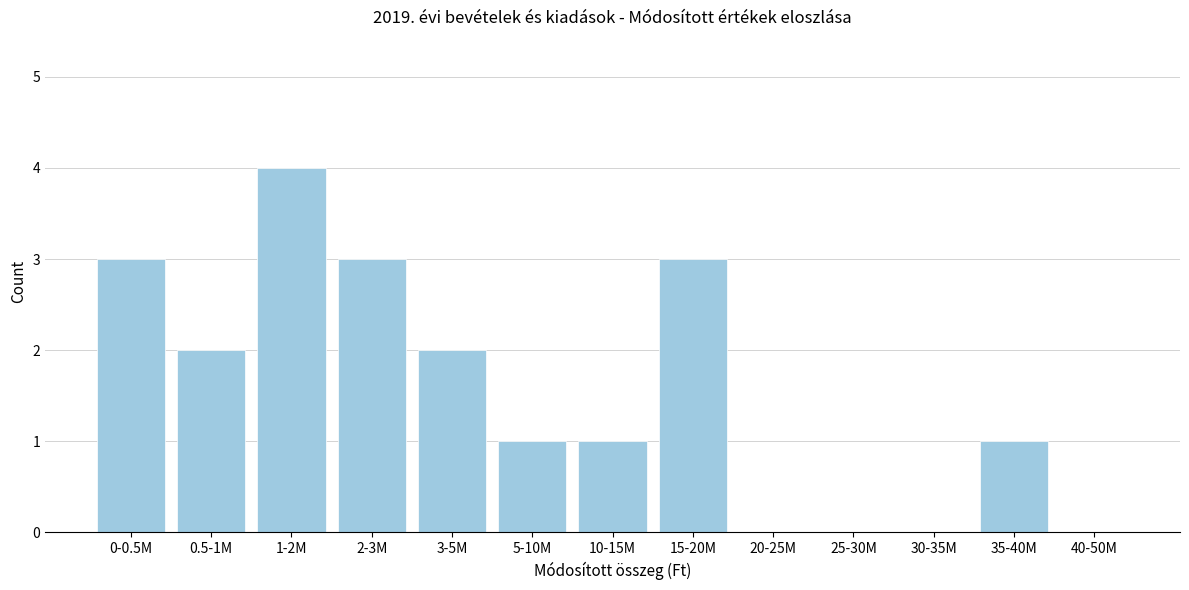

Reading right to left, extract all data points from this chart.

40-50M=0	35-40M=1	30-35M=0	25-30M=0	20-25M=0	15-20M=3	10-15M=1	5-10M=1	3-5M=2	2-3M=3	1-2M=4	0.5-1M=2	0-0.5M=3